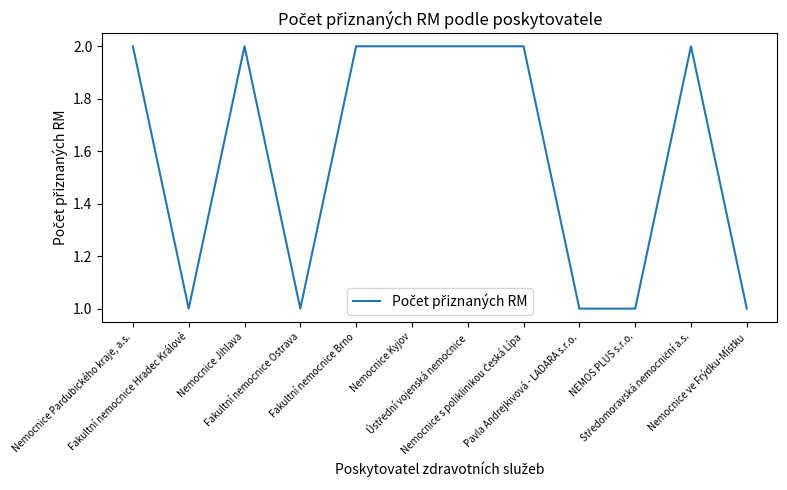

Does the chart have visible grid lines?

No